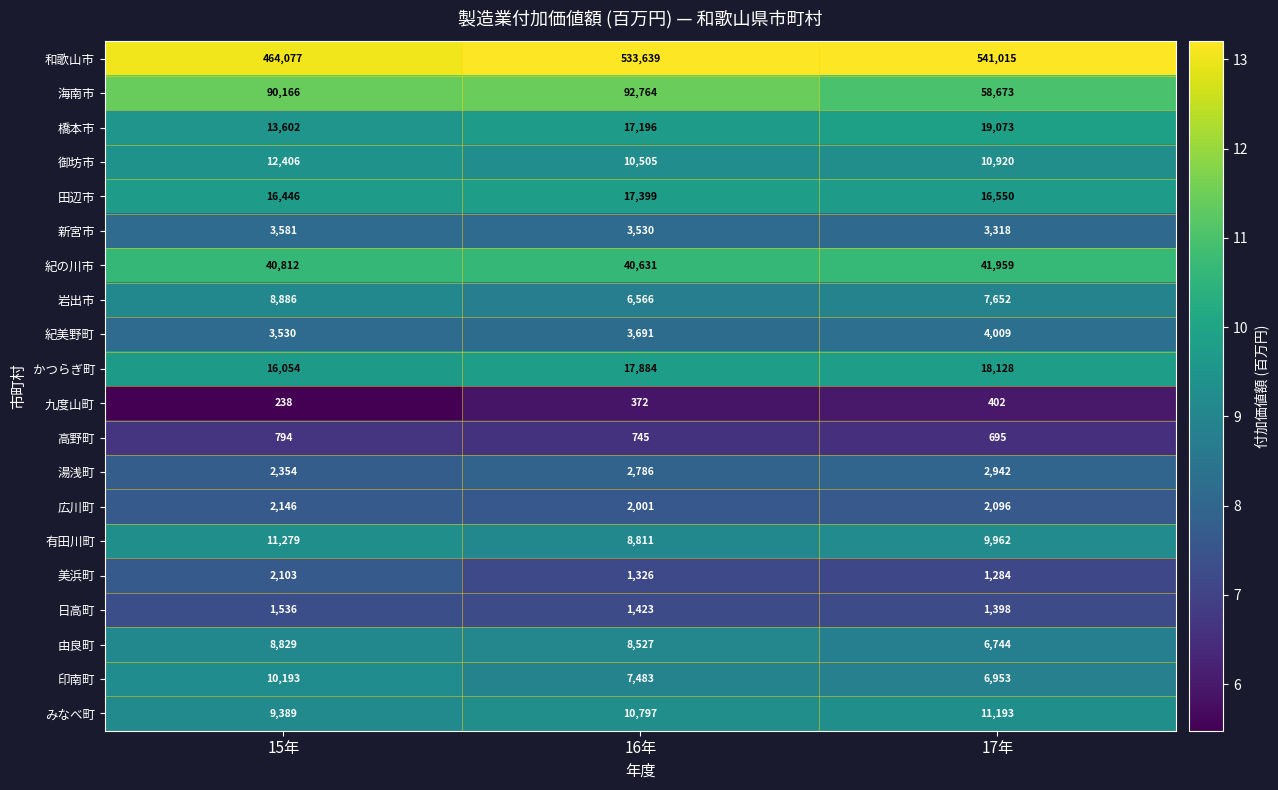

What is the total value across all series at 17年?

764966